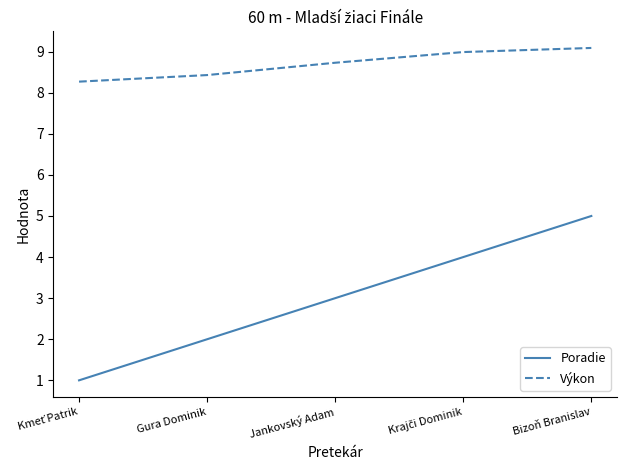

Is this an area chart (filled region under the line)?

No